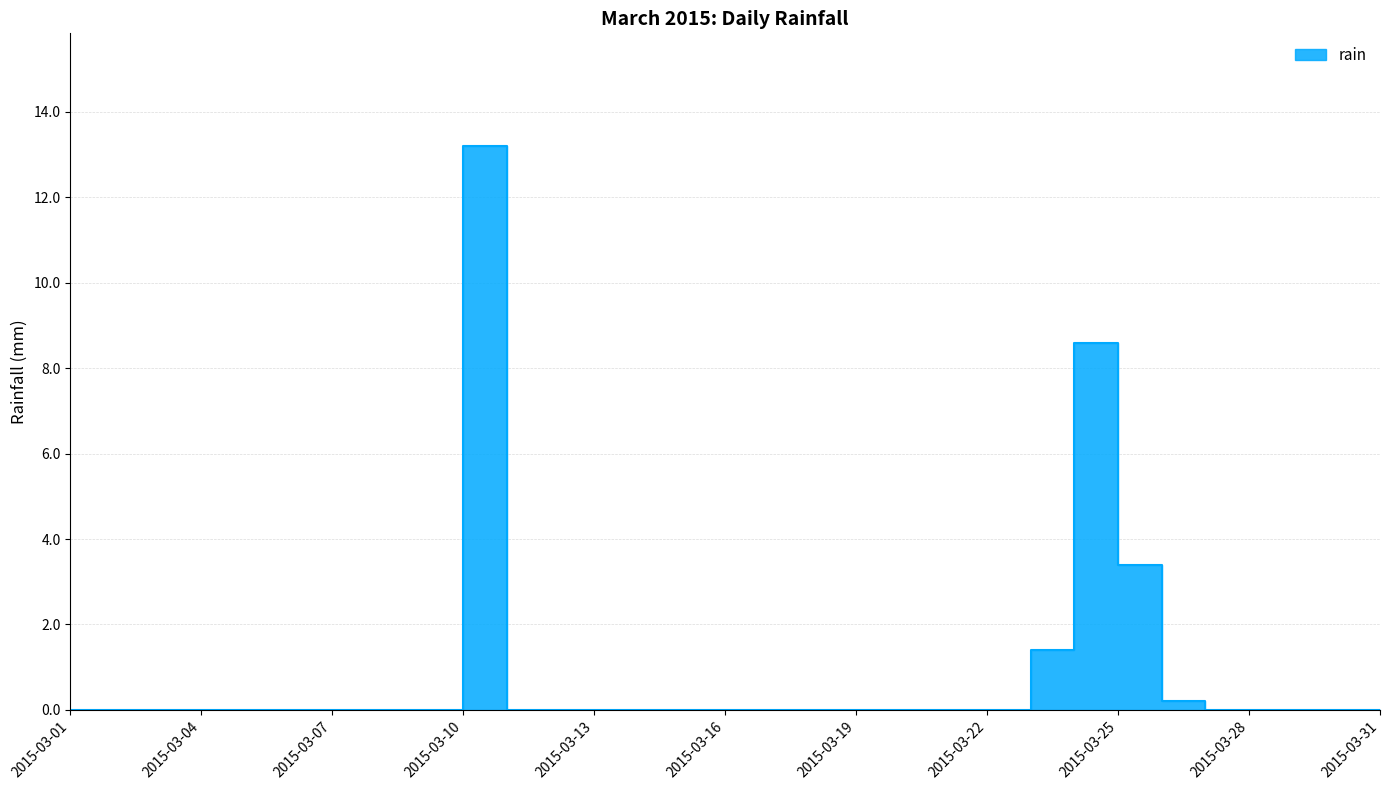

Which category has the lowest value across all series?

2015-03-01